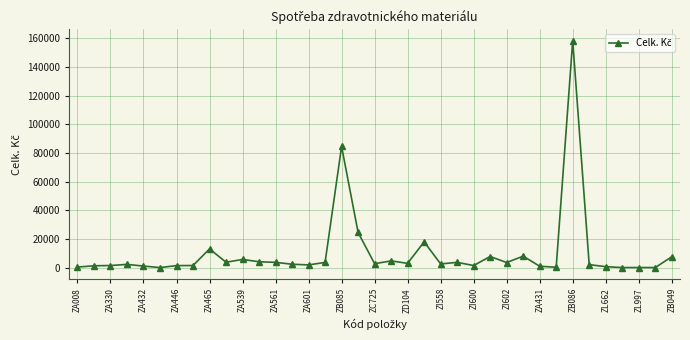

What is the maximum value shown in the chart?

158378.0